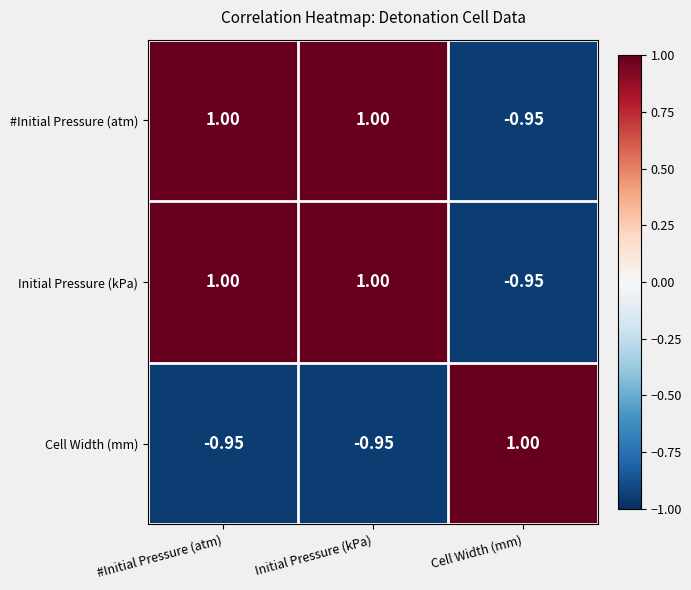

At which label does Initial Pressure (kPa) reach its minimum?

Cell Width (mm)